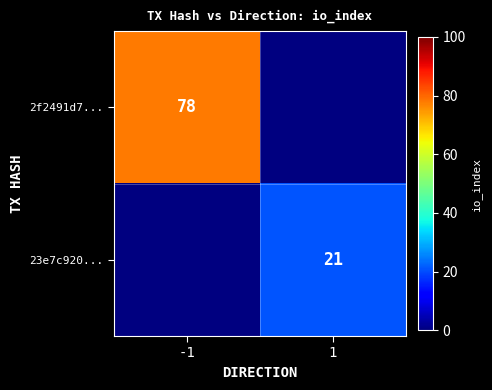

The value of 2f2491d7... at -1 is 25. True or false?

False